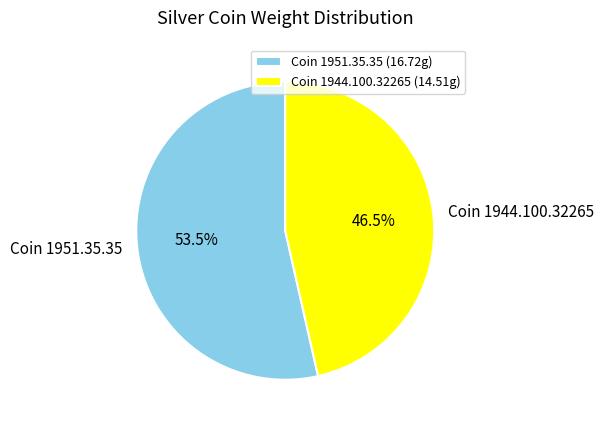

Combined, what portion of the pie is Coin 1951.35.35 and Coin 1944.100.32265?

100.0%